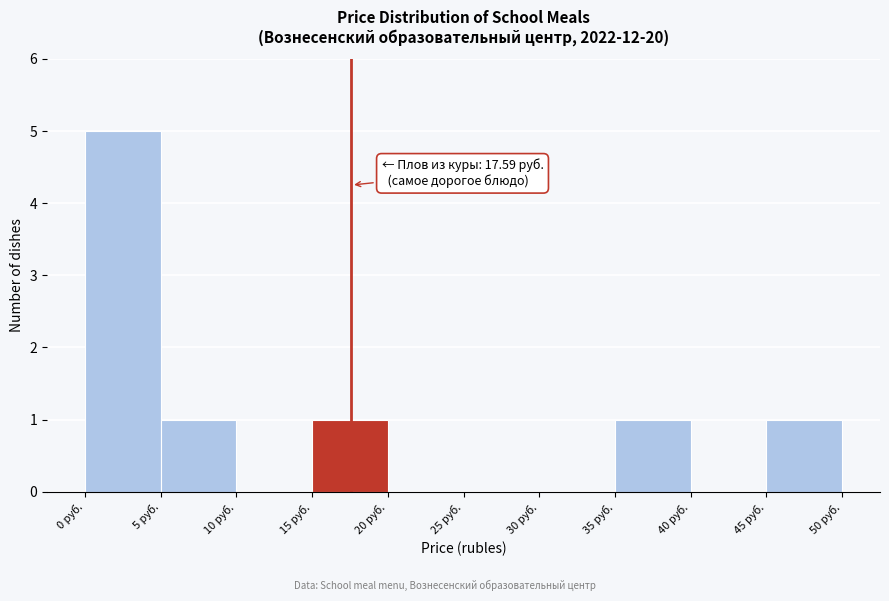

Over which range of the x-axis is the bar tallest?

0 to 5